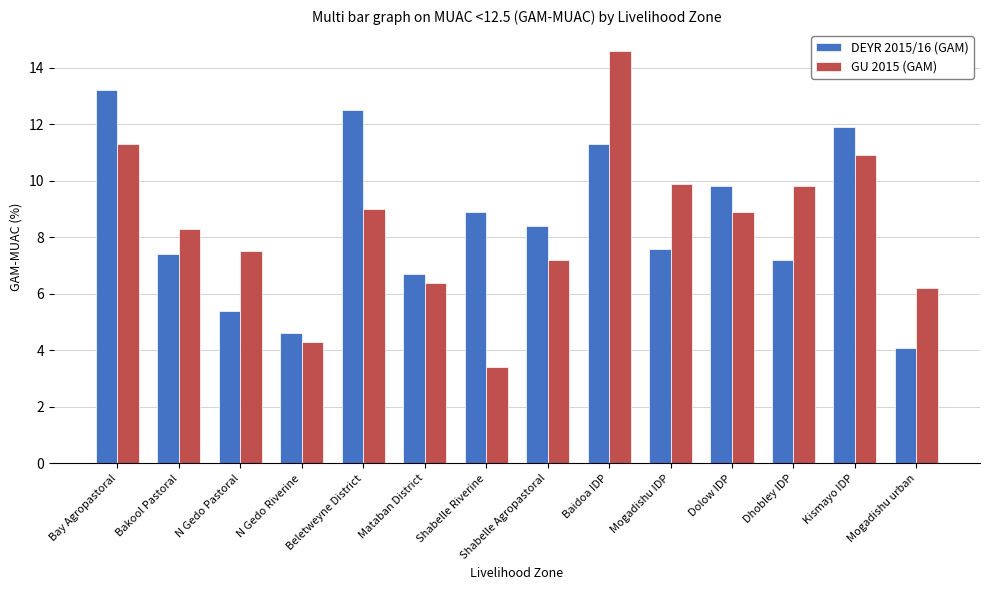

How many bars are there in total?

28